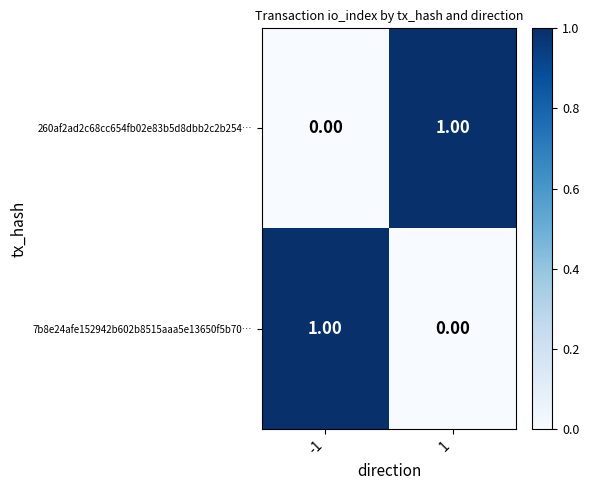

Rank the series at 1 from highest to lowest value.

260af2ad2c68cc654fb02e83b5d8dbb2c2b254…, 7b8e24afe152942b602b8515aaa5e13650f5b70…